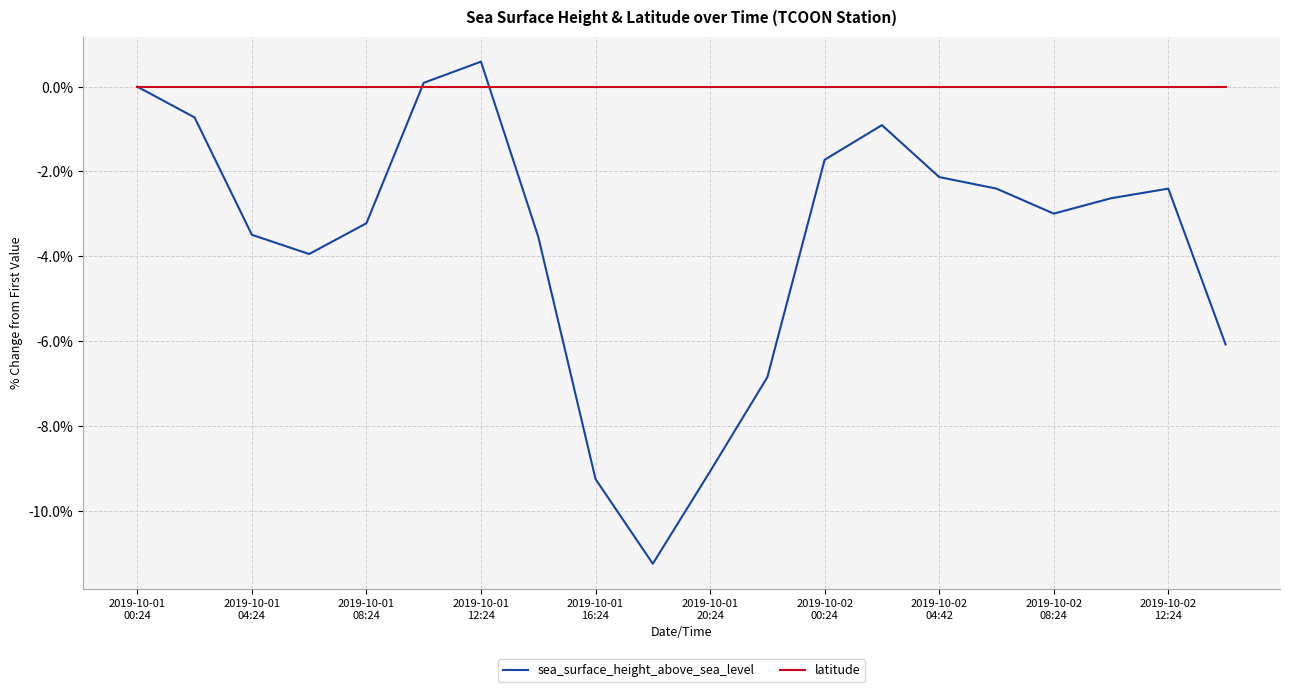

List the series in order of their overall mean, highest first.

latitude, sea_surface_height_above_sea_level